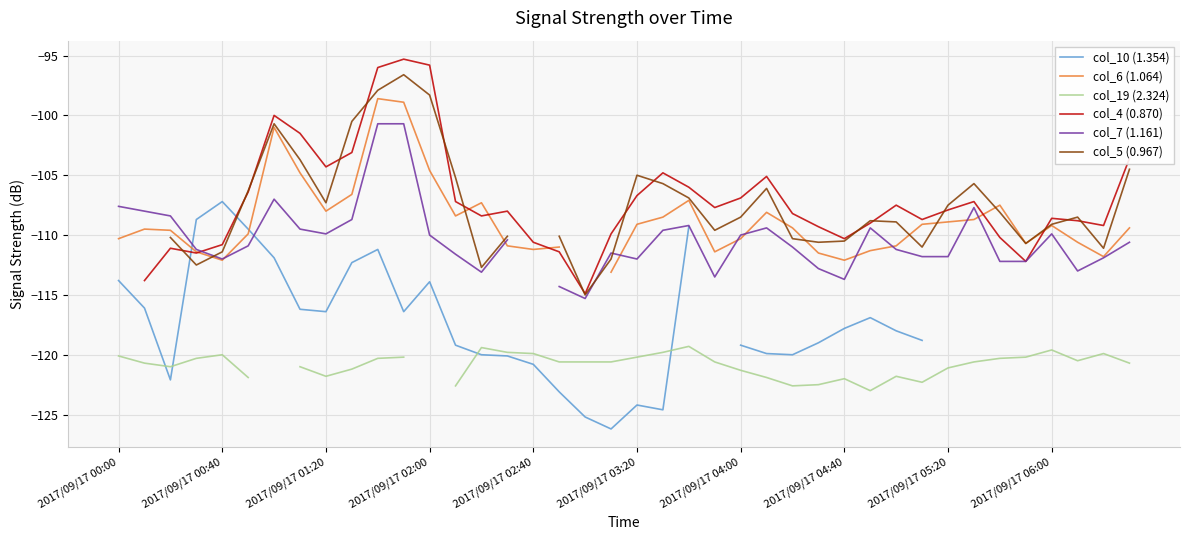

Which has a higher value, 26 or 32?

32